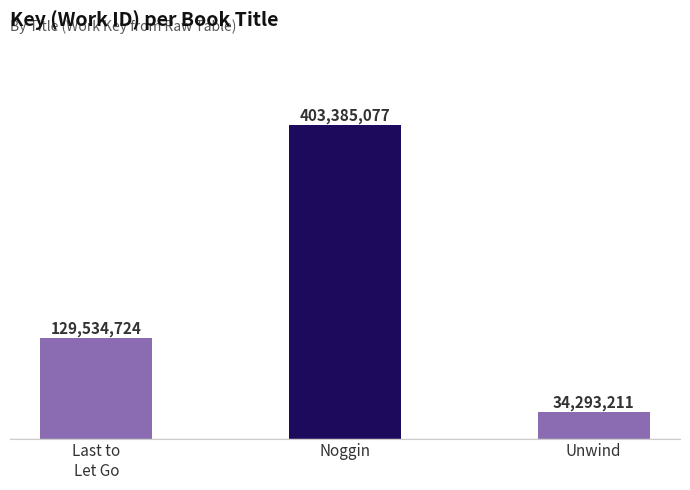

Rank the categories by value from highest to lowest.

Noggin, Last to
Let Go, Unwind